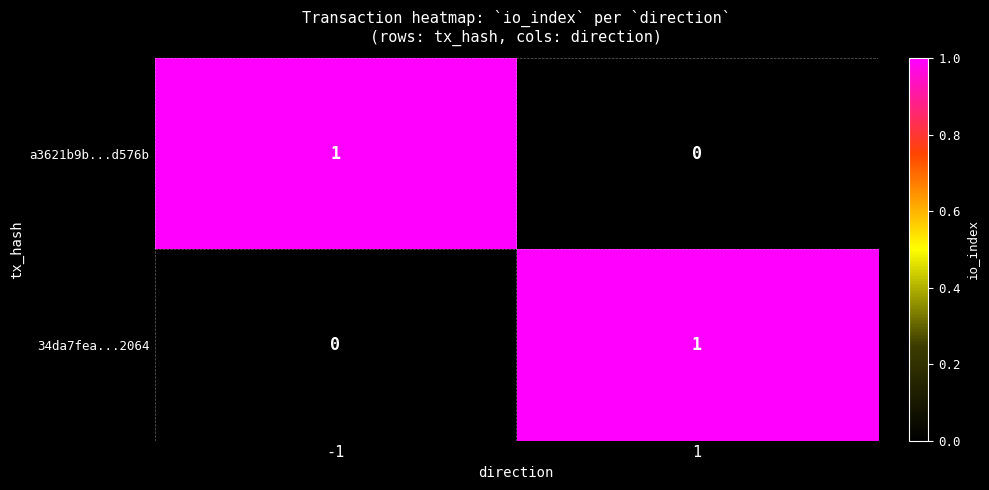

At how many categories does at least one series exceed 0?

2